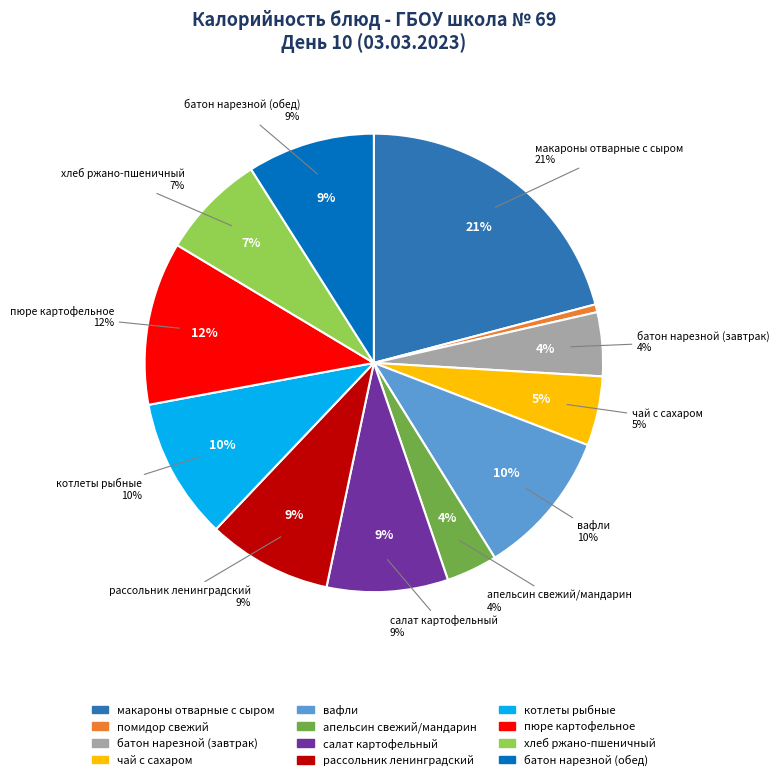

Approximately how many times larger is the value at апельсин свежий/мандарин compared to помидор свежий?

6.5